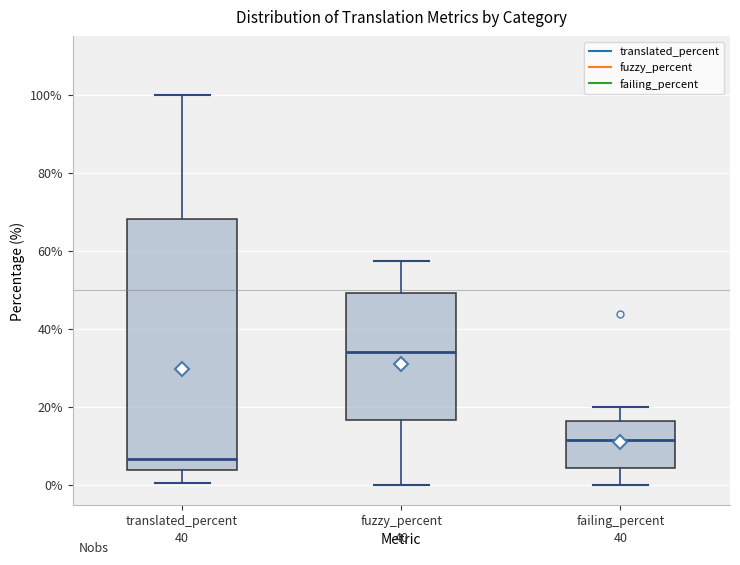

Which box's median line is the lowest?

translated_percent